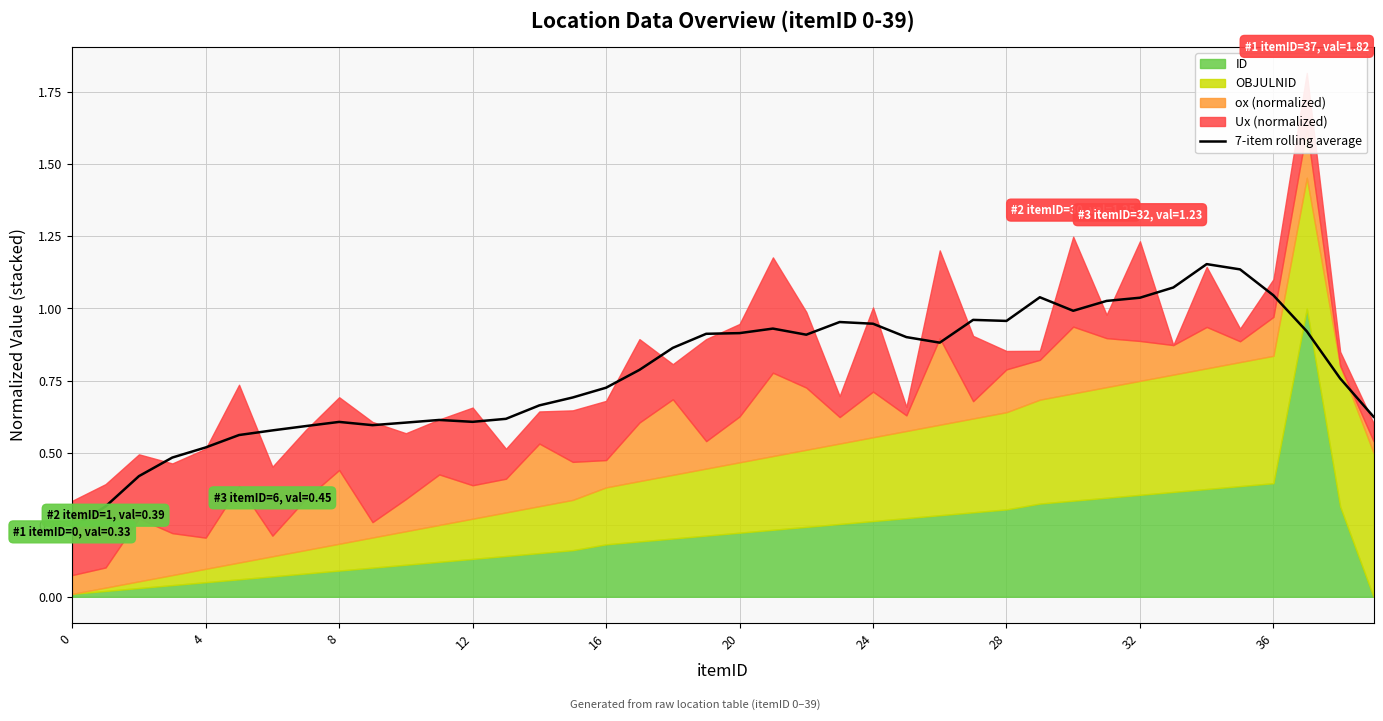

What is the difference between the maximum and minimum values?

0.9